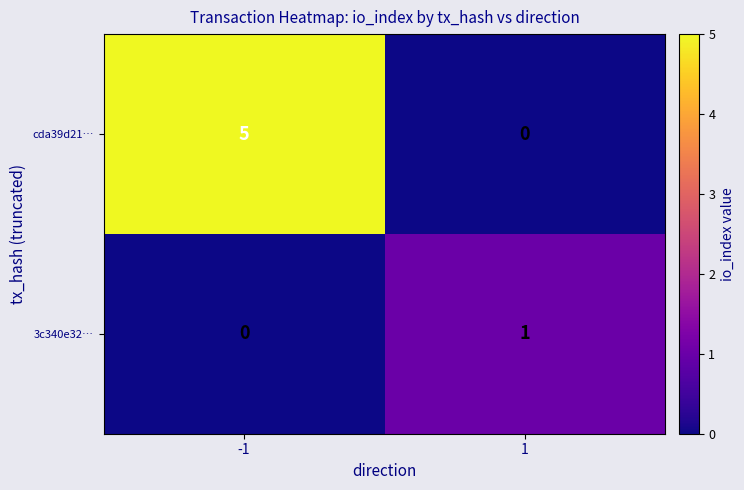

Reading left to right, extract all data points from this chart.

cda39d21…: 5	0
3c340e32…: 0	1